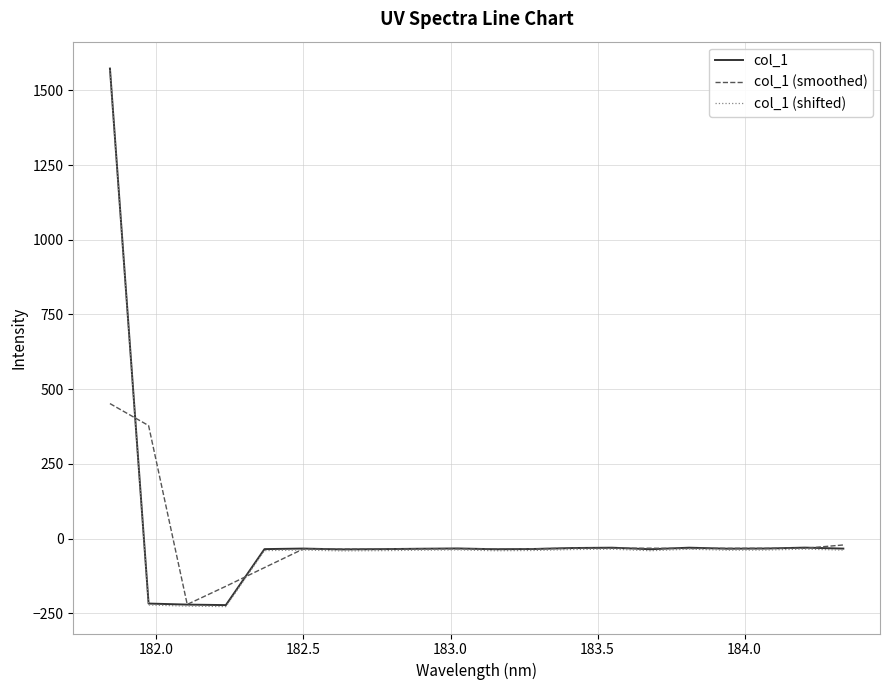

What is the minimum value for col_1?

-222.3